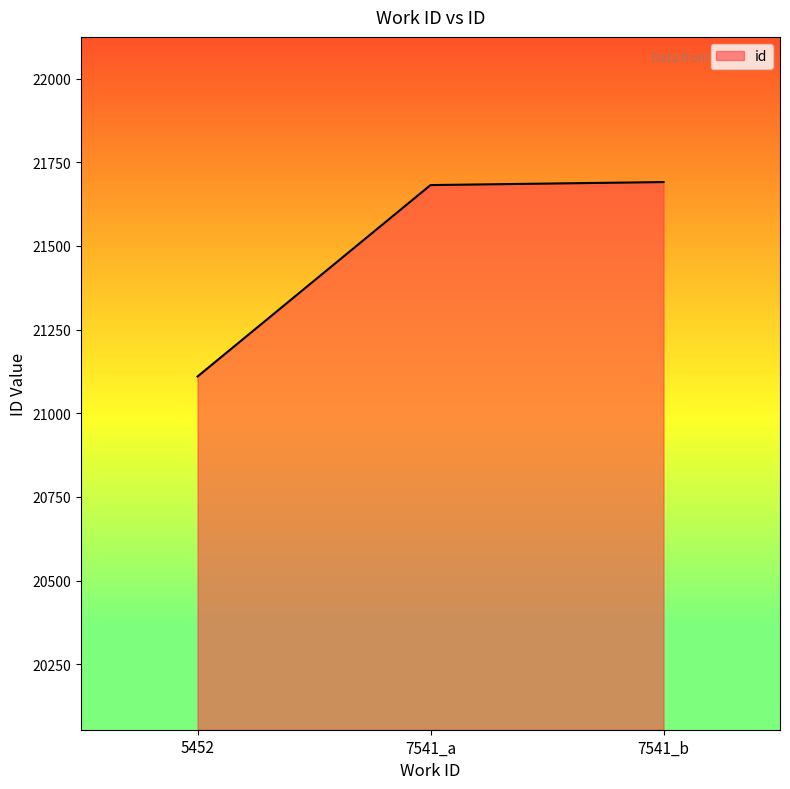

What is the maximum value shown in the chart?

21691